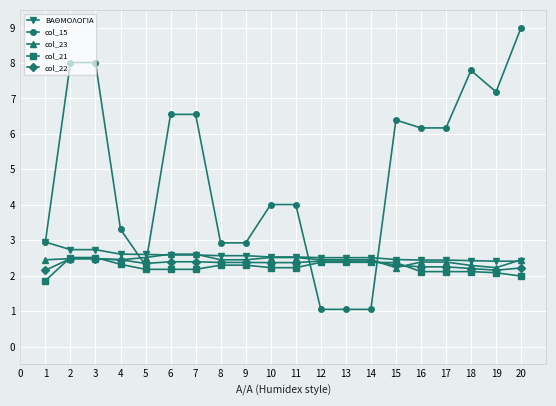

What is the greatest value displayed?

9.0